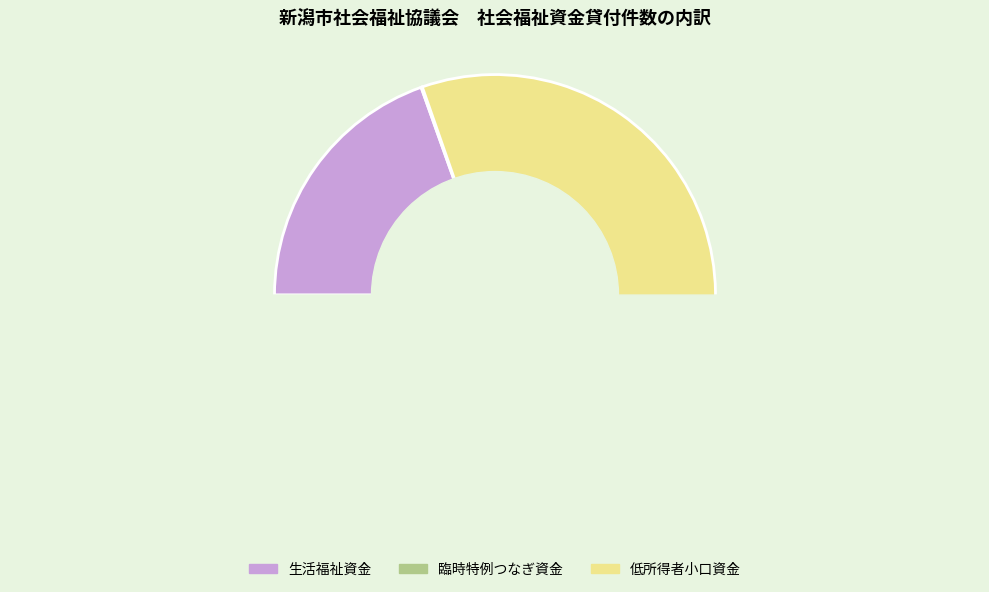

Does any single category account for the majority?

Yes